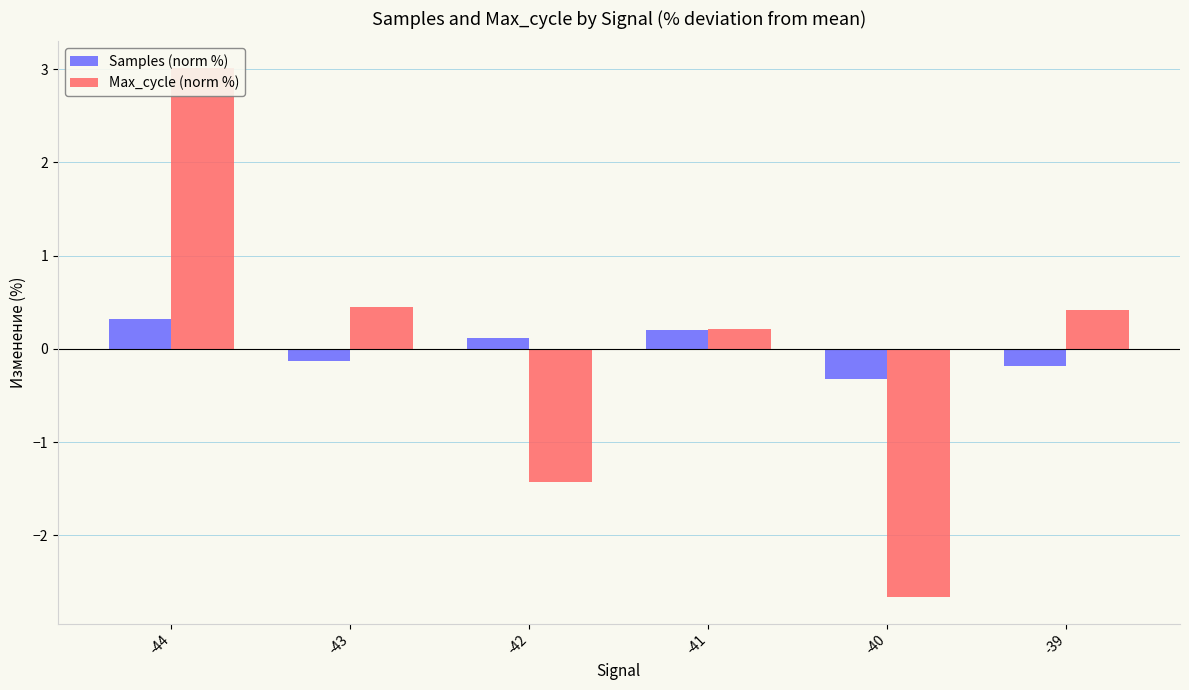

At which label does Max_cycle (norm %) first exceed 0?

-44